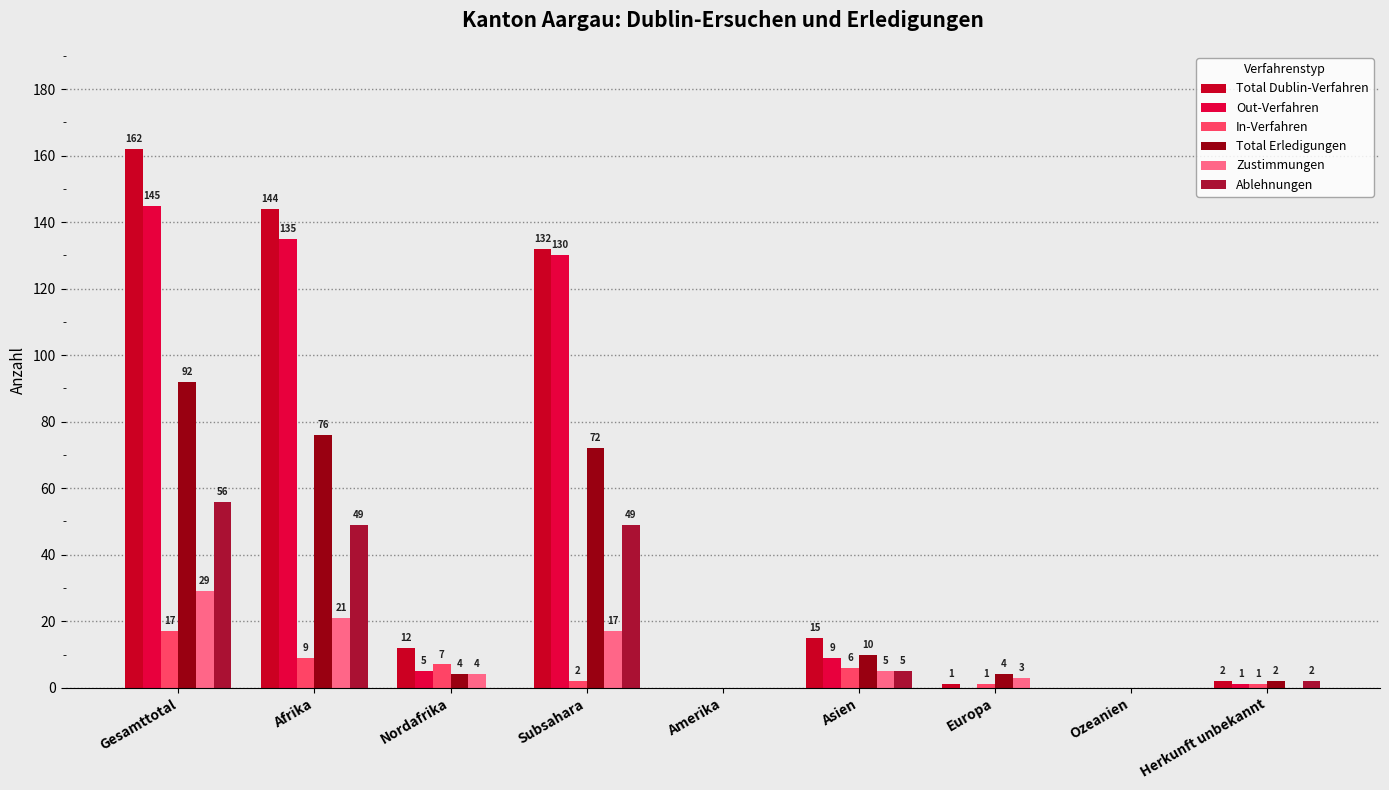

Which has a higher value, Asien or Herkunft unbekannt?

Asien